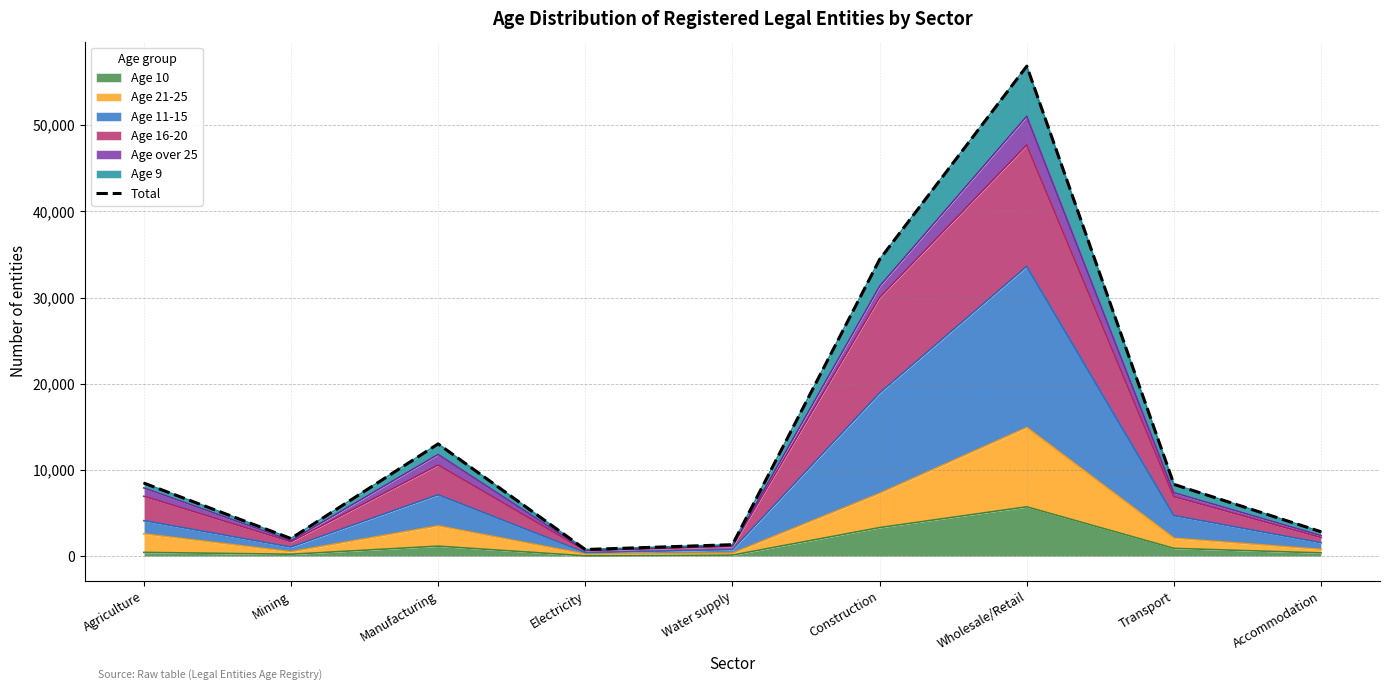

What is the label of the 1st point from the right?

Accommodation